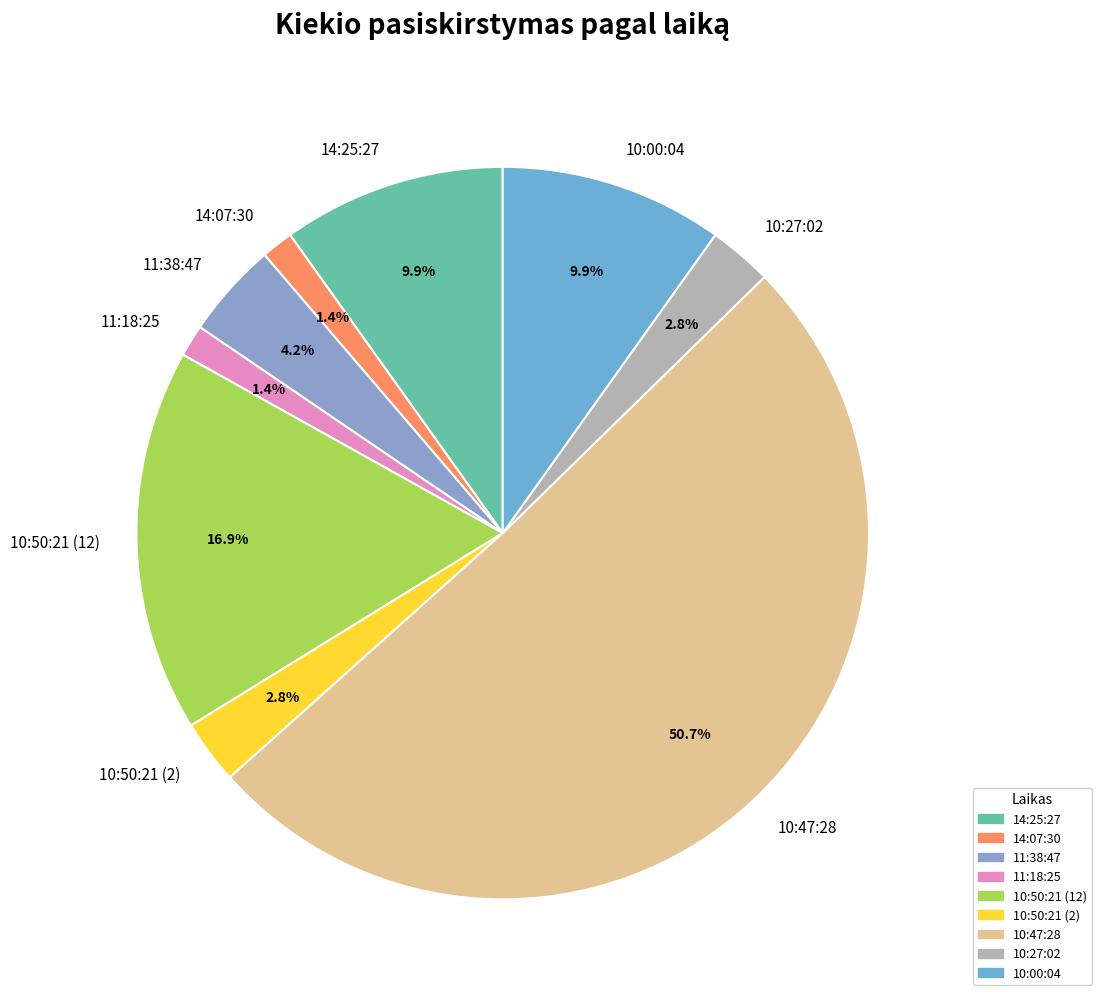

Count the number of slices in the pie.

9